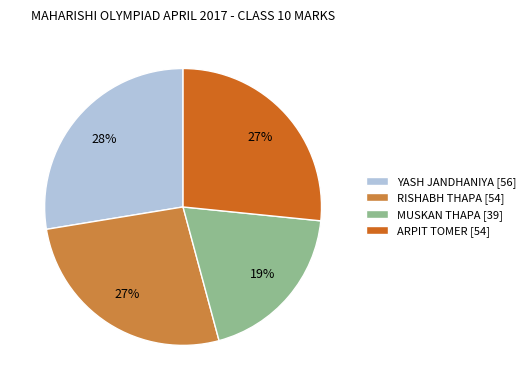

To the nearest percent, what percentage of the pie is ARPIT TOMER?

27%